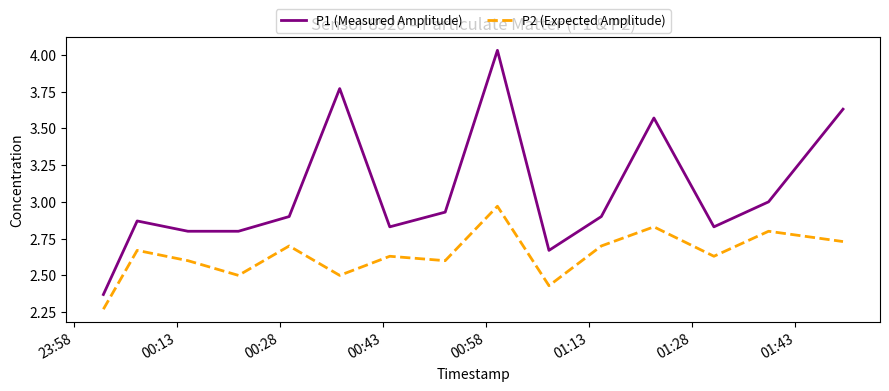

What is the difference between the maximum and minimum values in the P1 (Measured Amplitude) series?

1.7